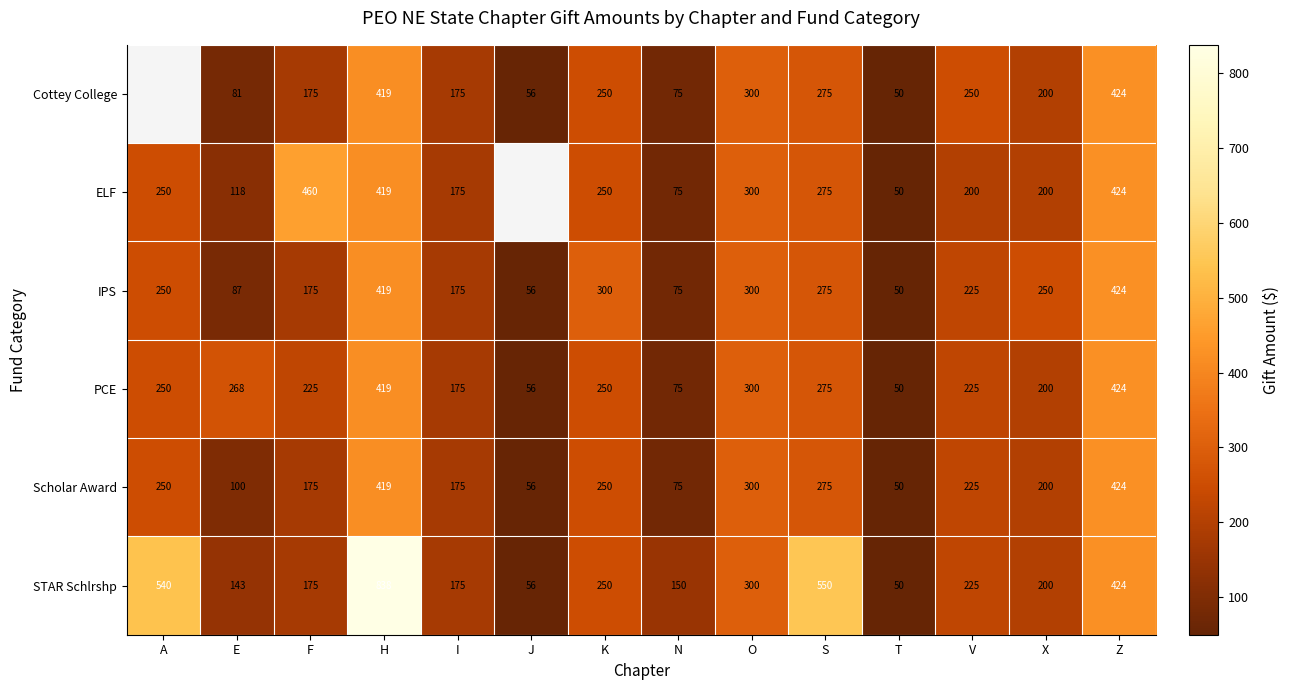

True or false: STAR Schlrshp has a value of 175 at F.

True